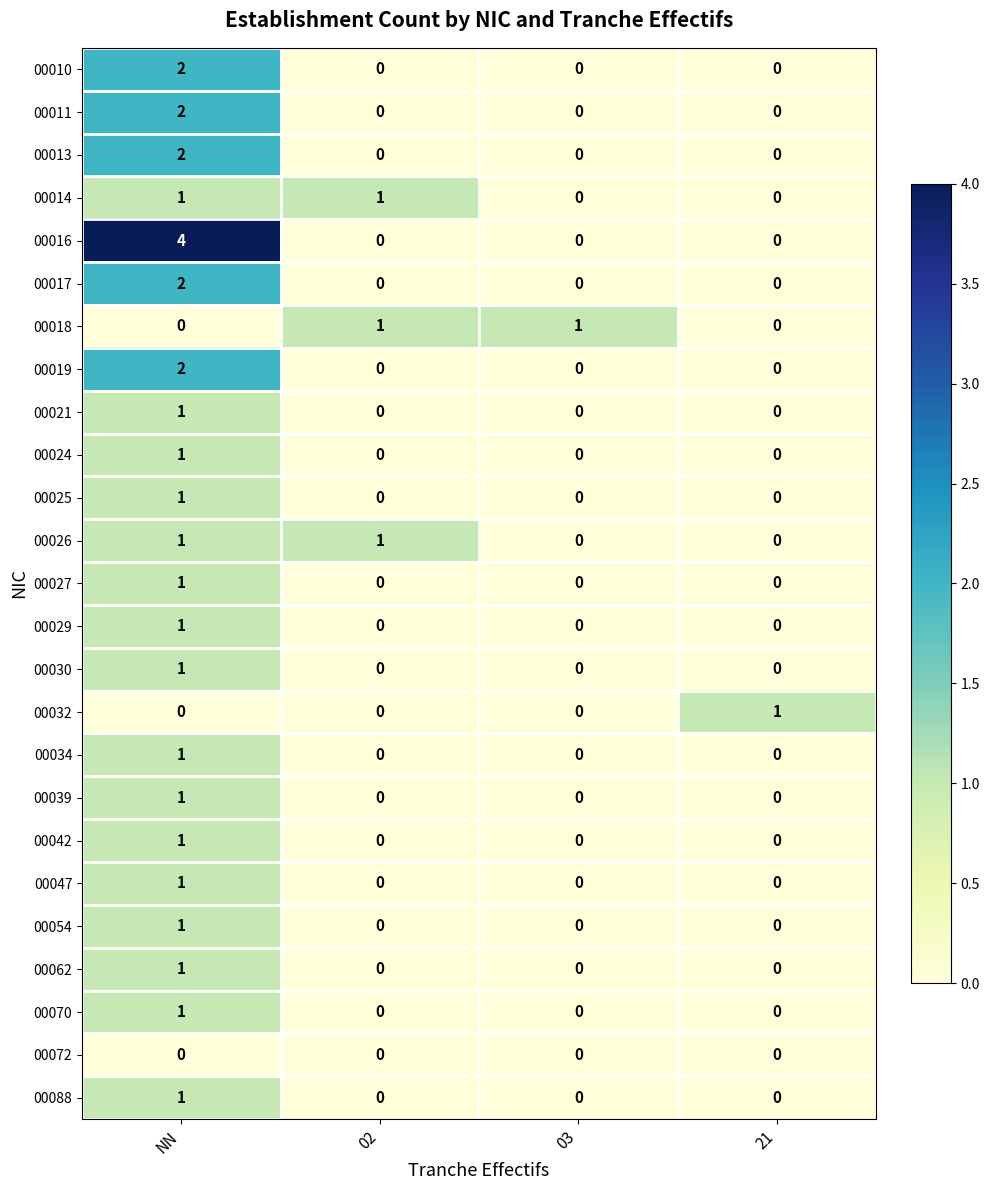

How many 00016 values are between 0 and 4?

4